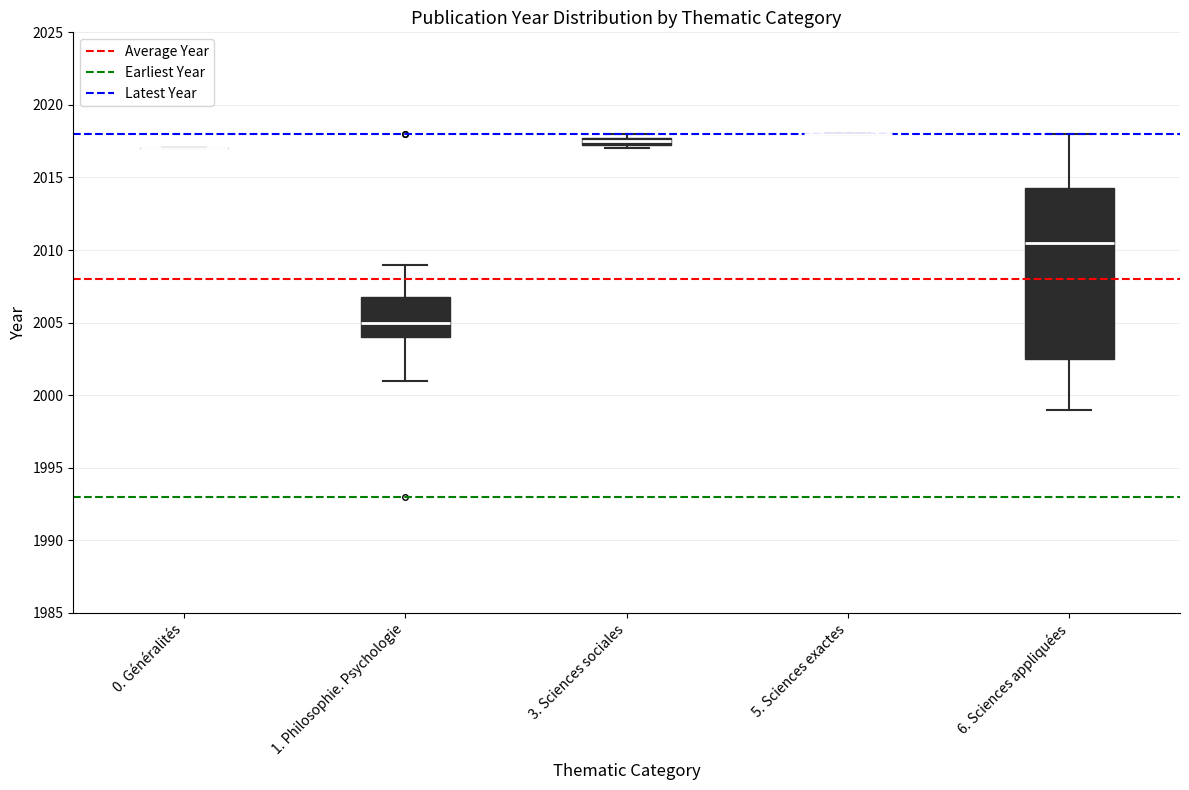

Where is the lower edge of the box for 1. Philosophie. Psychologie on the y-axis? The values are not printed on the chart, so give them approximately, as read against the axis.

2004.0